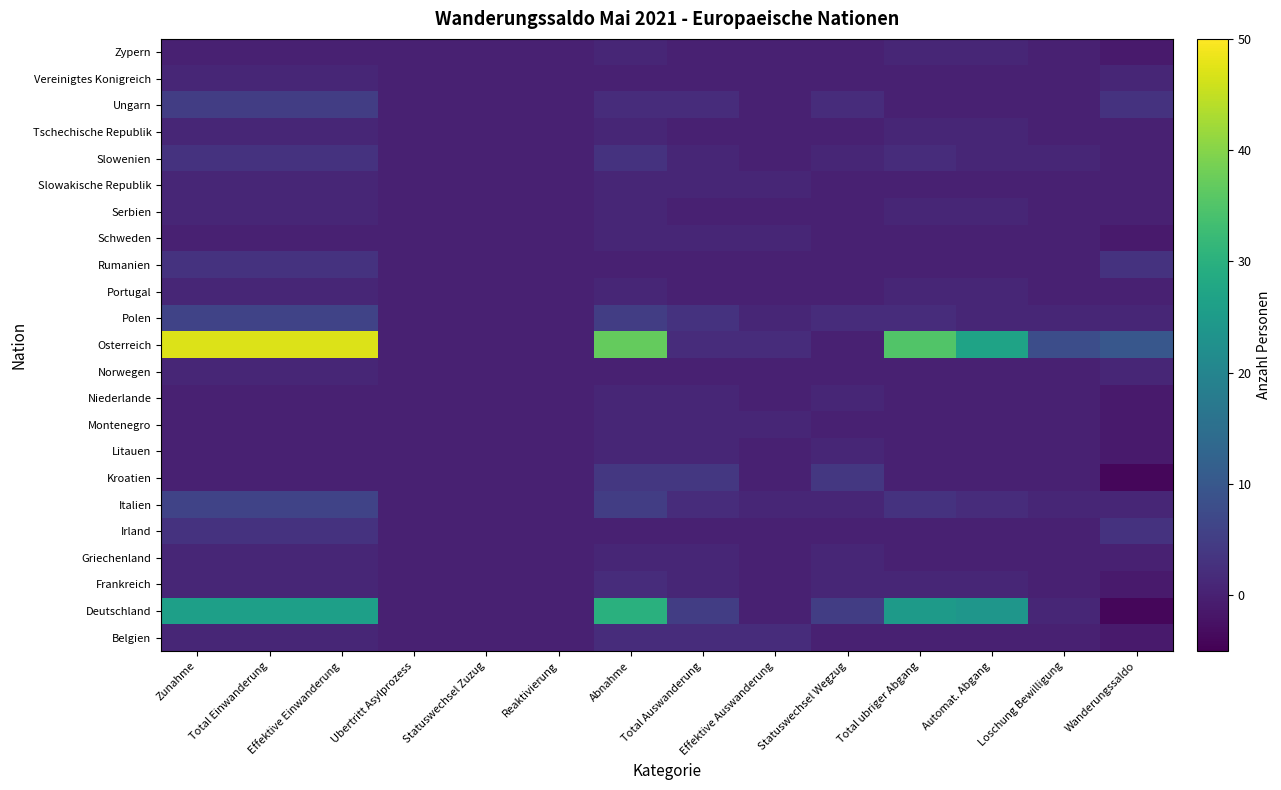

Which series has the largest range (max minus min)?

Osterreich